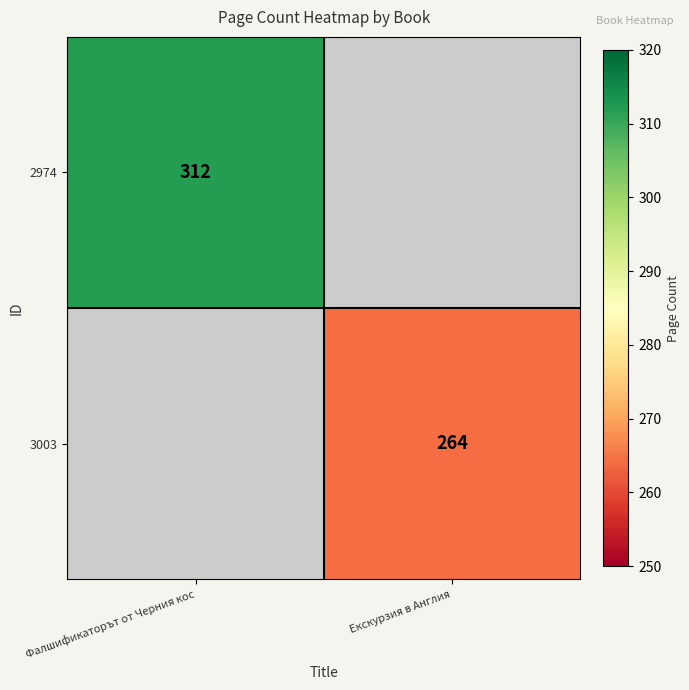

True or false: 3003 has a value of 264 at Екскурзия в Англия.

True